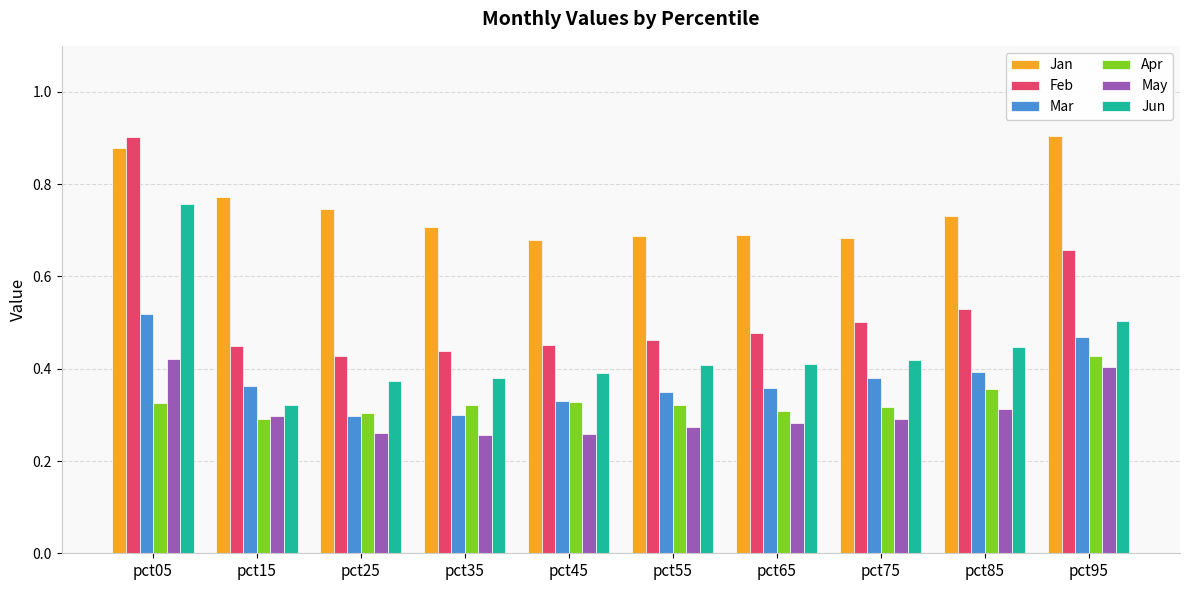

Which series has the widest spread of values?

Feb